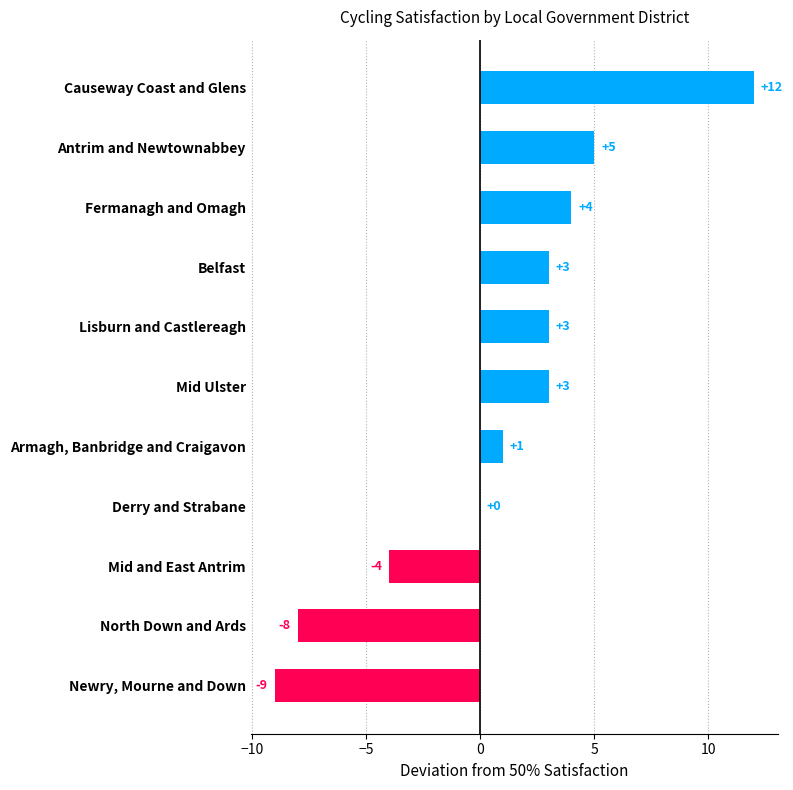

Where is the data nearest to the value 1?

Armagh, Banbridge and Craigavon